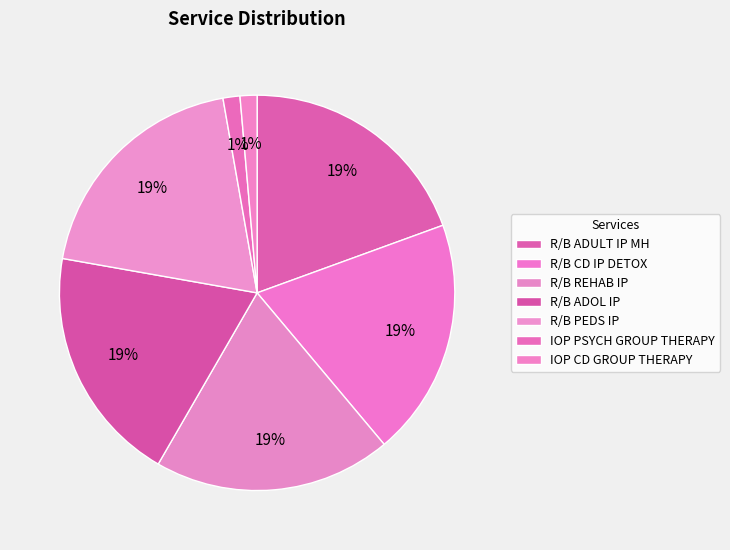

Do R/B REHAB IP and IOP PSYCH GROUP THERAPY together represent more than half of the pie?

No